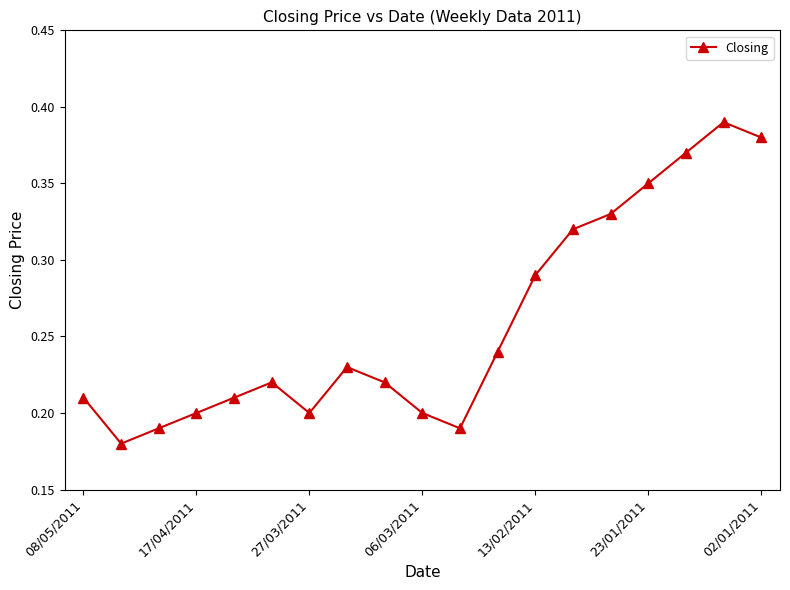

How many values are between 0 and 1?

19